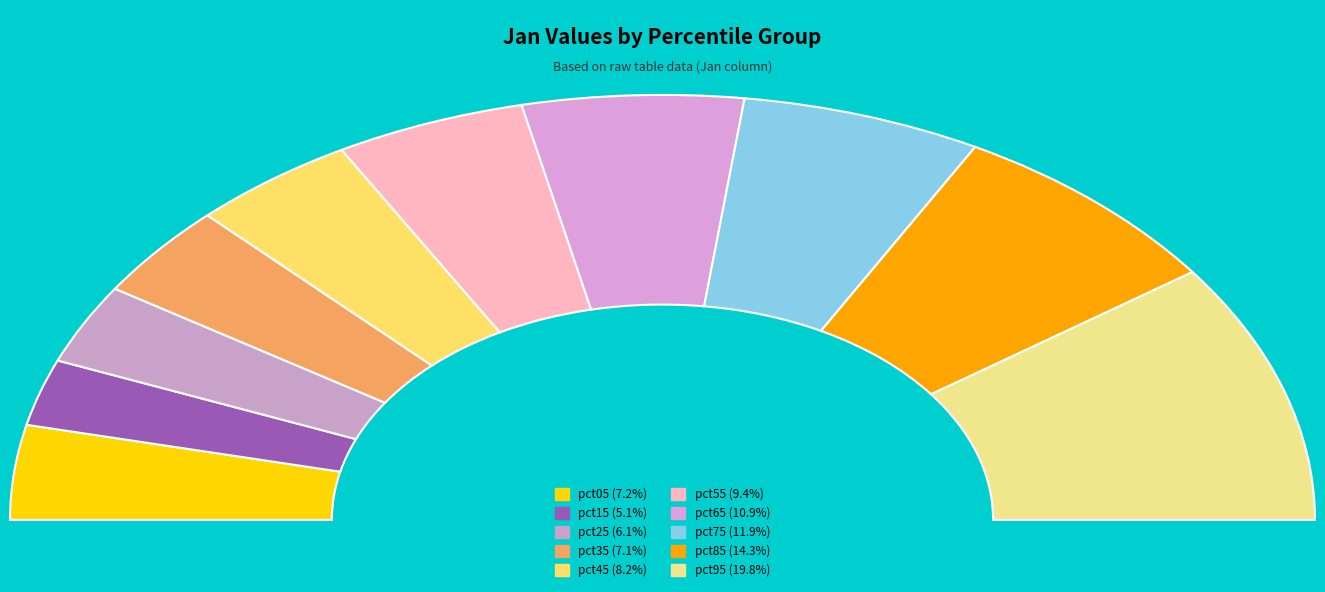

Does pct05 represent more than half of the total?

No